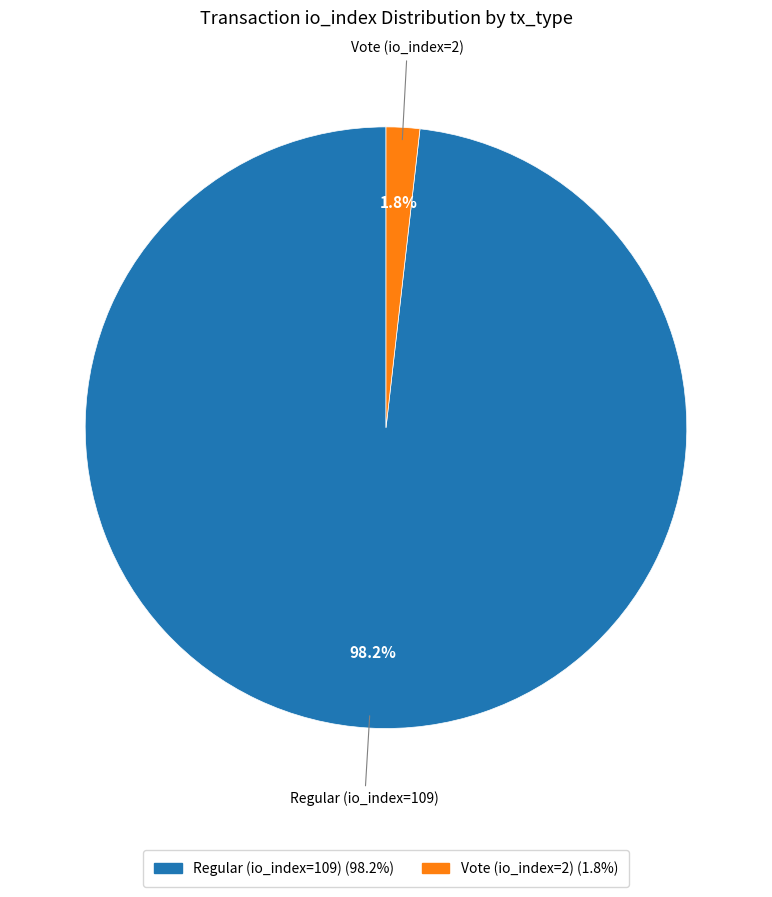

To the nearest percent, what is the difference between the Vote (io_index=2) and Regular (io_index=109) slice percentages?

96%